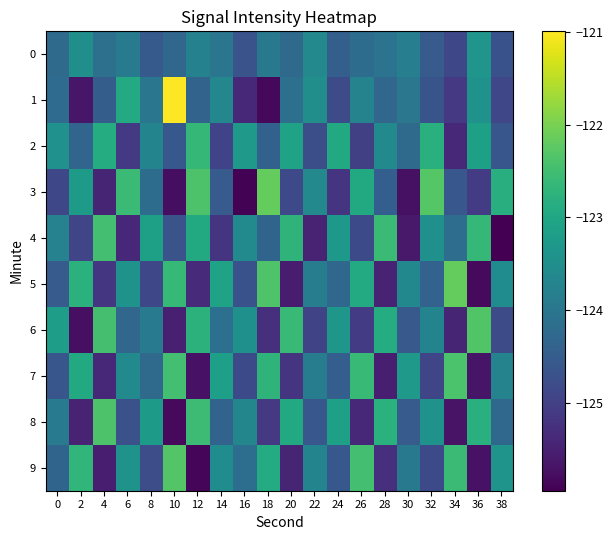

Count the number of data series in this chart.

10